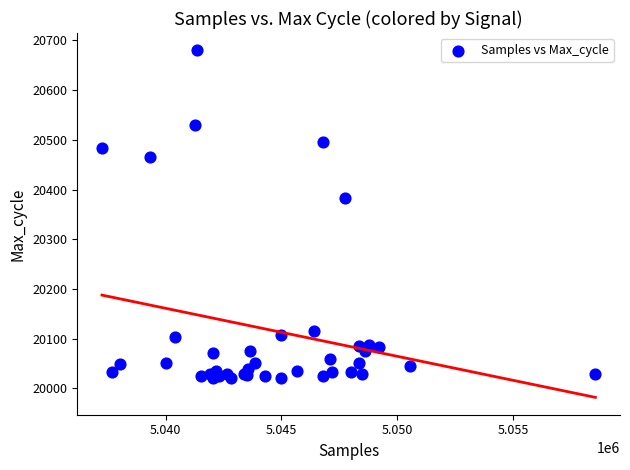

What Y value in the scatter plot is closest to 20350?

20383